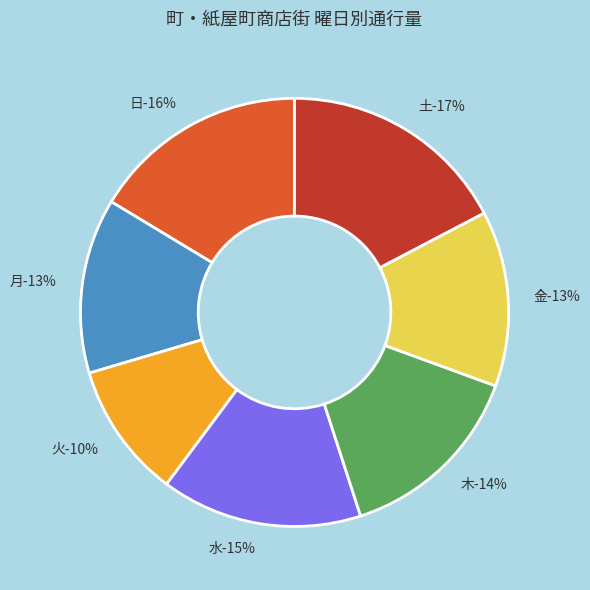

Is it true that 水 is 15% of the pie?

True